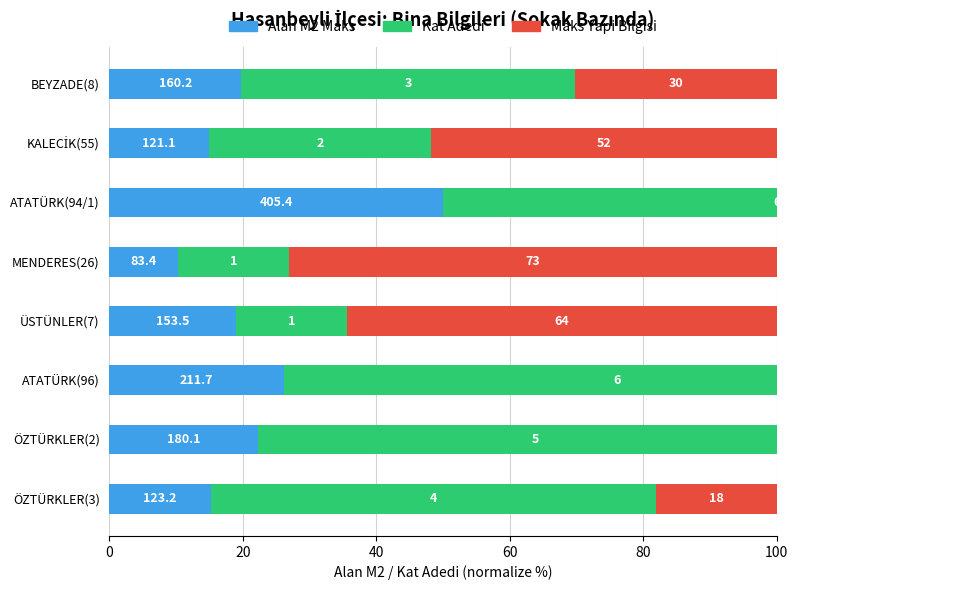

What is the greatest value displayed?

100.0